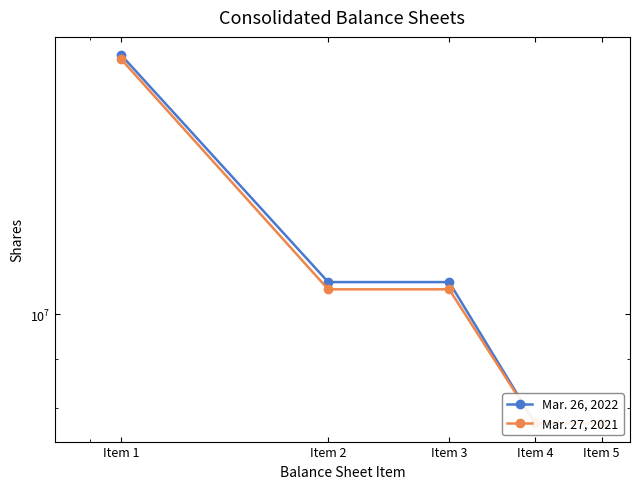

What are all the series names shown in the legend?

Mar. 26, 2022, Mar. 27, 2021